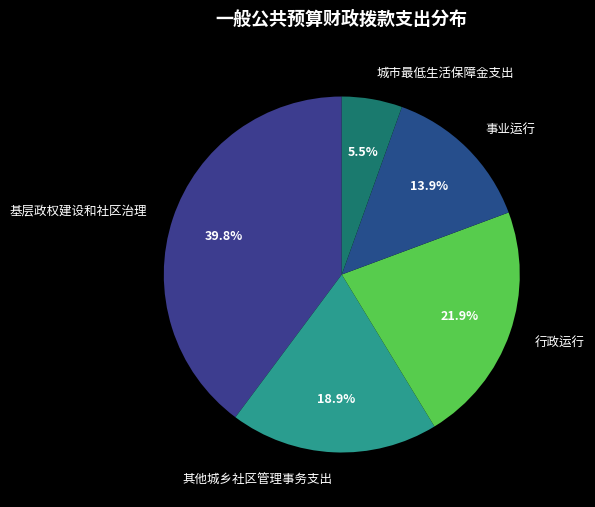

Which category has the biggest portion of the pie?

基层政权建设和社区治理